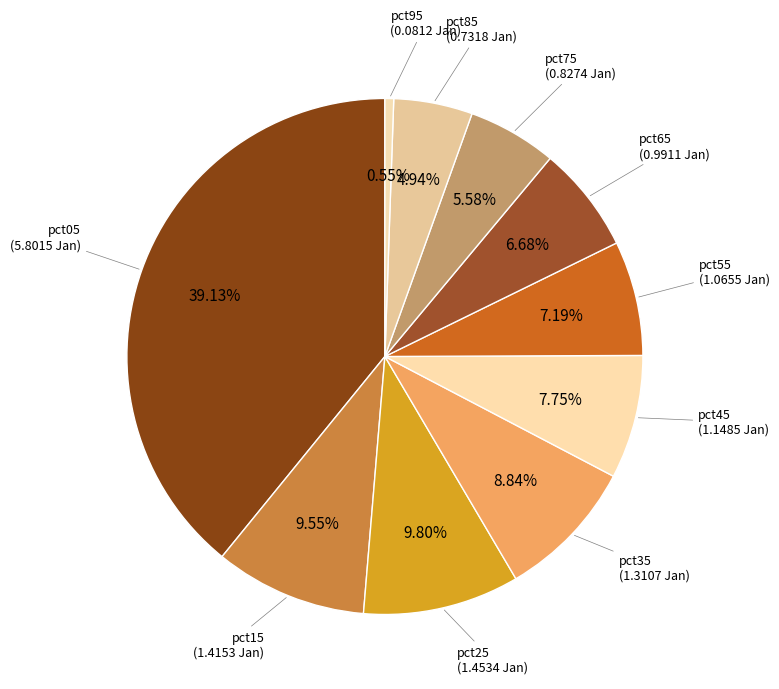

What is the smallest slice in the pie chart?

pct95